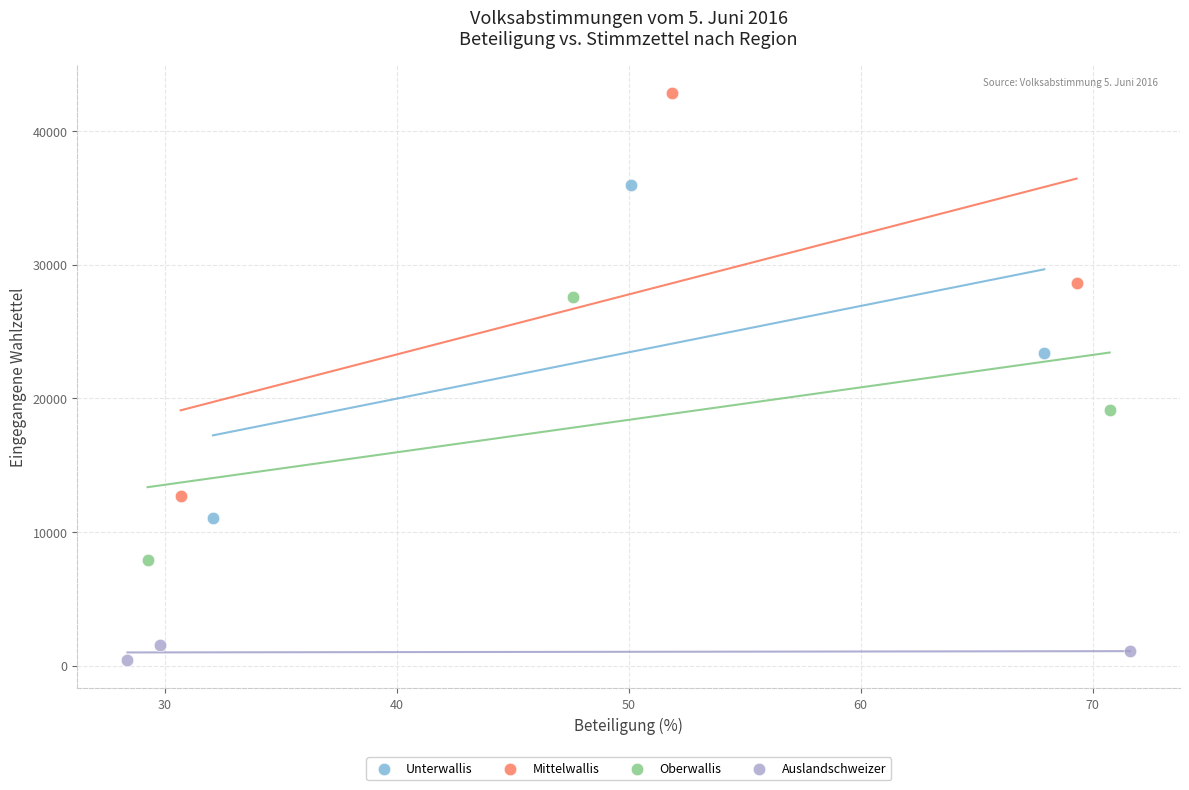

Which series contains the lowest Y value?

Auslandschweizer